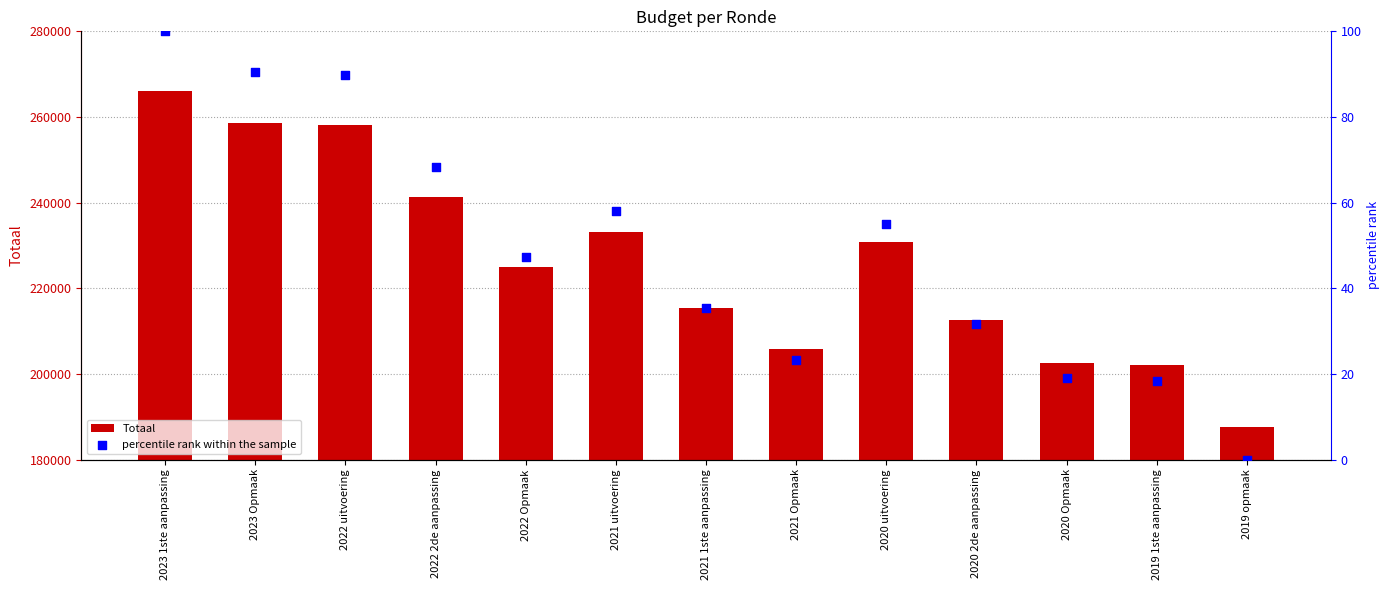

What are all the series names shown in the legend?

Totaal, percentile rank within the sample